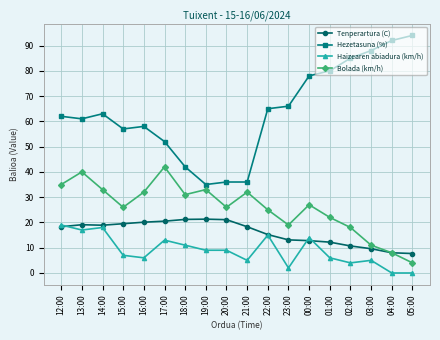

Count the number of categories in the chart.

18